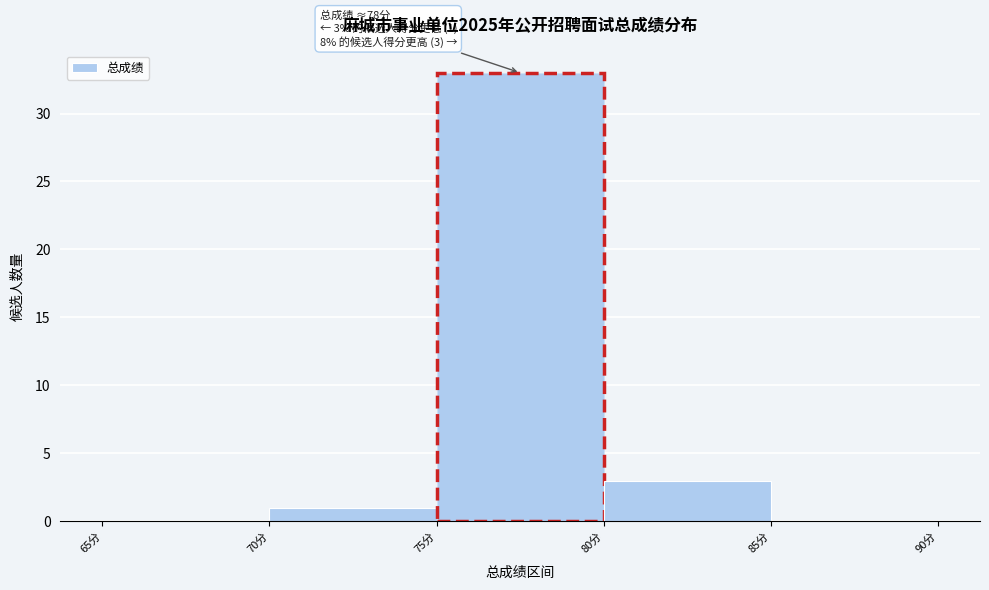

Over which range of the x-axis is the bar tallest?

75 to 80